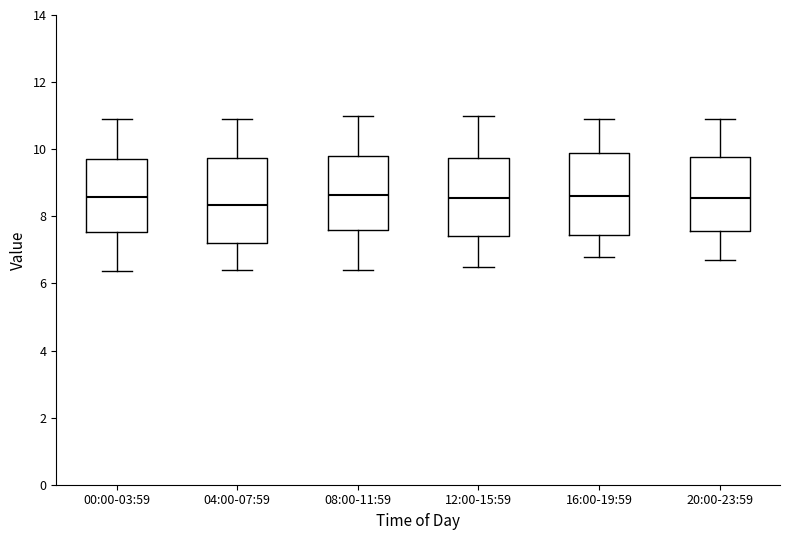

Reading left to right, transcribe this box plot: for each box, give where its median line is, the range the box spans, and where its two whiskers end, as read against the y-axis. The values are not printed on the chart, so give them approximately, as read against the axis.

00:00-03:59: median 8.6, box 7.6 to 9.8, whiskers 6.4 to 11.0
04:00-07:59: median 8.4, box 7.2 to 9.8, whiskers 6.4 to 11.0
08:00-11:59: median 8.6, box 7.6 to 9.8, whiskers 6.4 to 11.0
12:00-15:59: median 8.6, box 7.4 to 9.8, whiskers 6.6 to 11.0
16:00-19:59: median 8.6, box 7.4 to 9.8, whiskers 6.8 to 11.0
20:00-23:59: median 8.6, box 7.6 to 9.8, whiskers 6.8 to 11.0